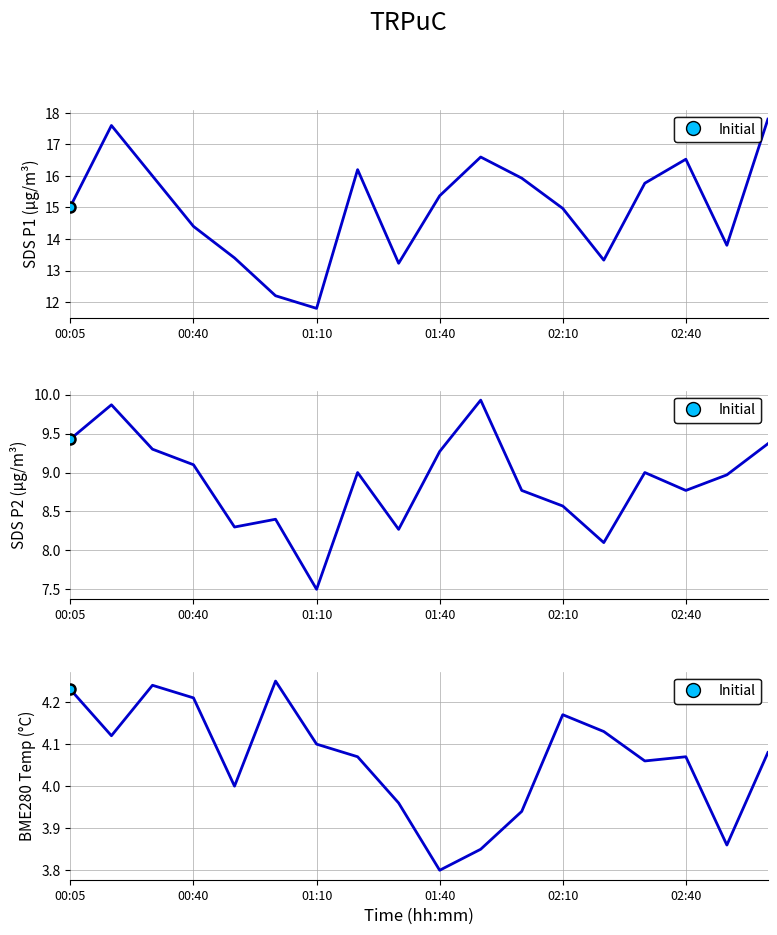

Which series has the widest spread of values?

SDS_P1